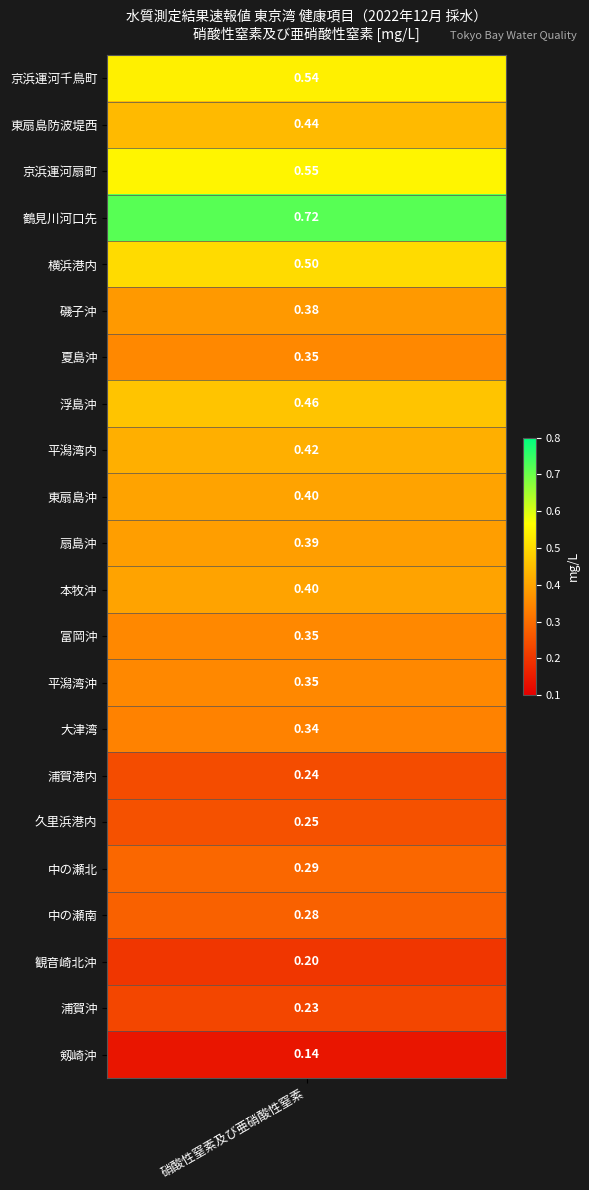

Reading left to right, extract all data points from this chart.

0.5	0.4	0.6	0.7	0.5	0.4	0.3	0.5	0.4	0.4	0.4	0.4	0.3	0.3	0.3	0.2	0.2	0.3	0.3	0.2	0.2	0.1